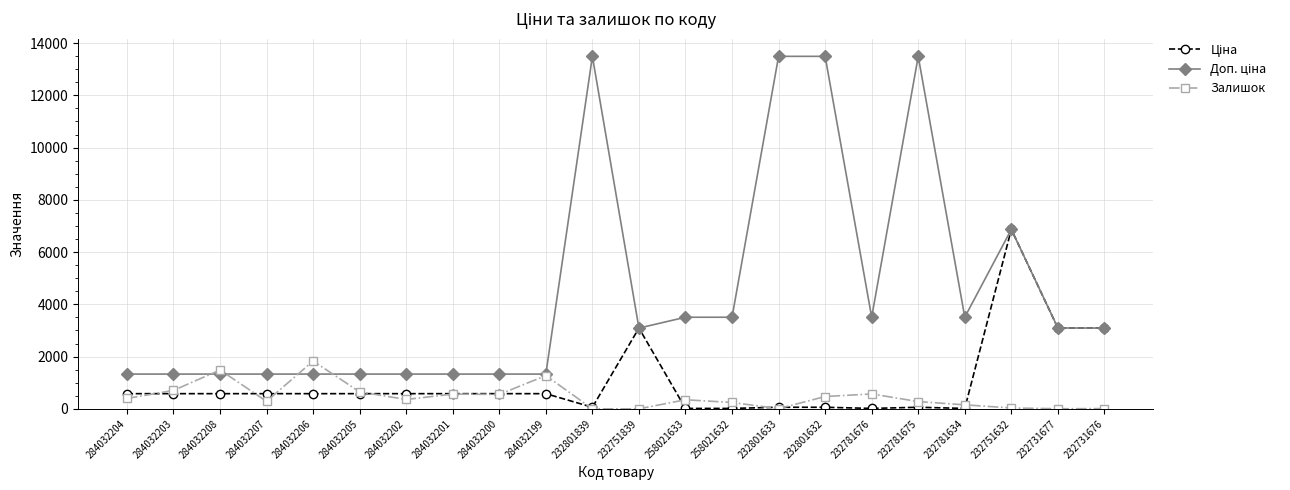

Which category has the highest value in the Залишок series?

284032206